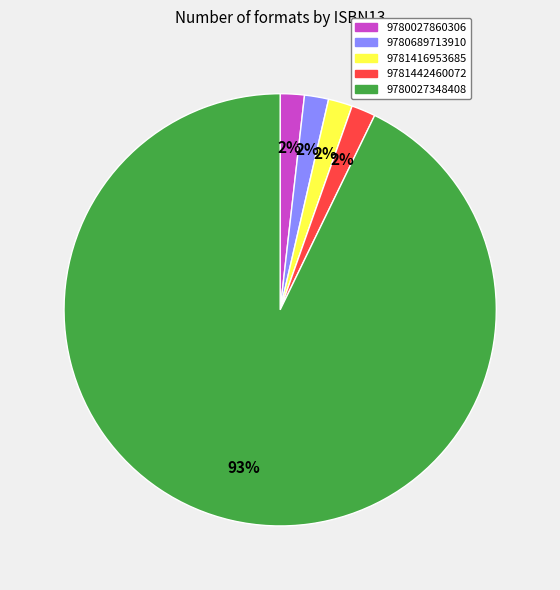

How many slices are in this pie chart?

5